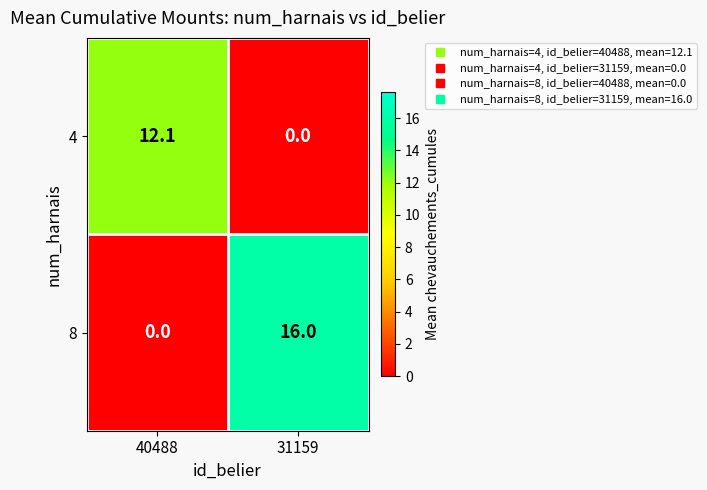

How many values in the 4 series are below 12?

1